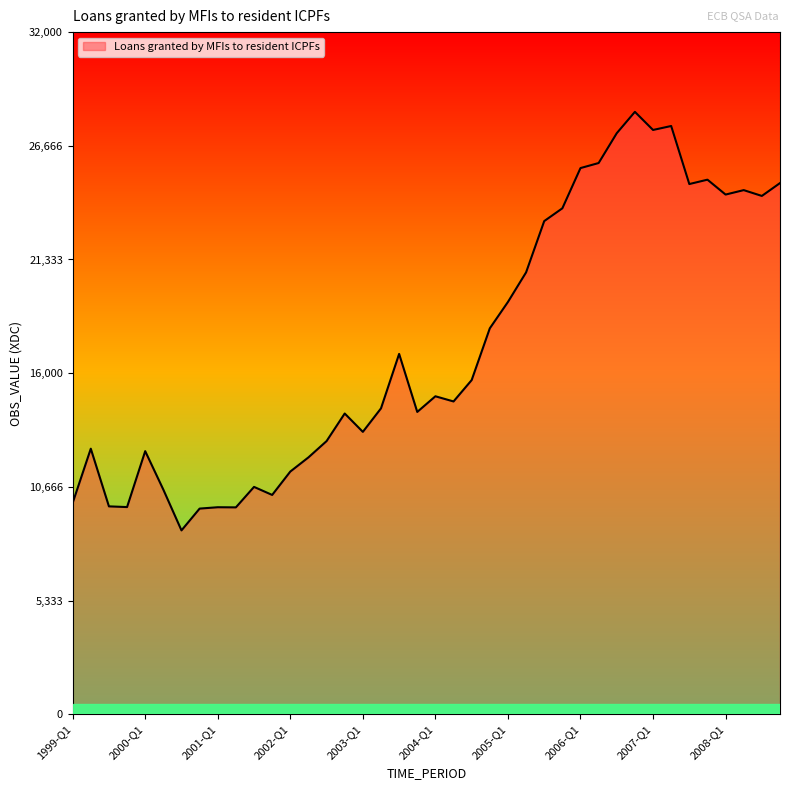

What is the difference between the maximum and minimum values?

19634.2